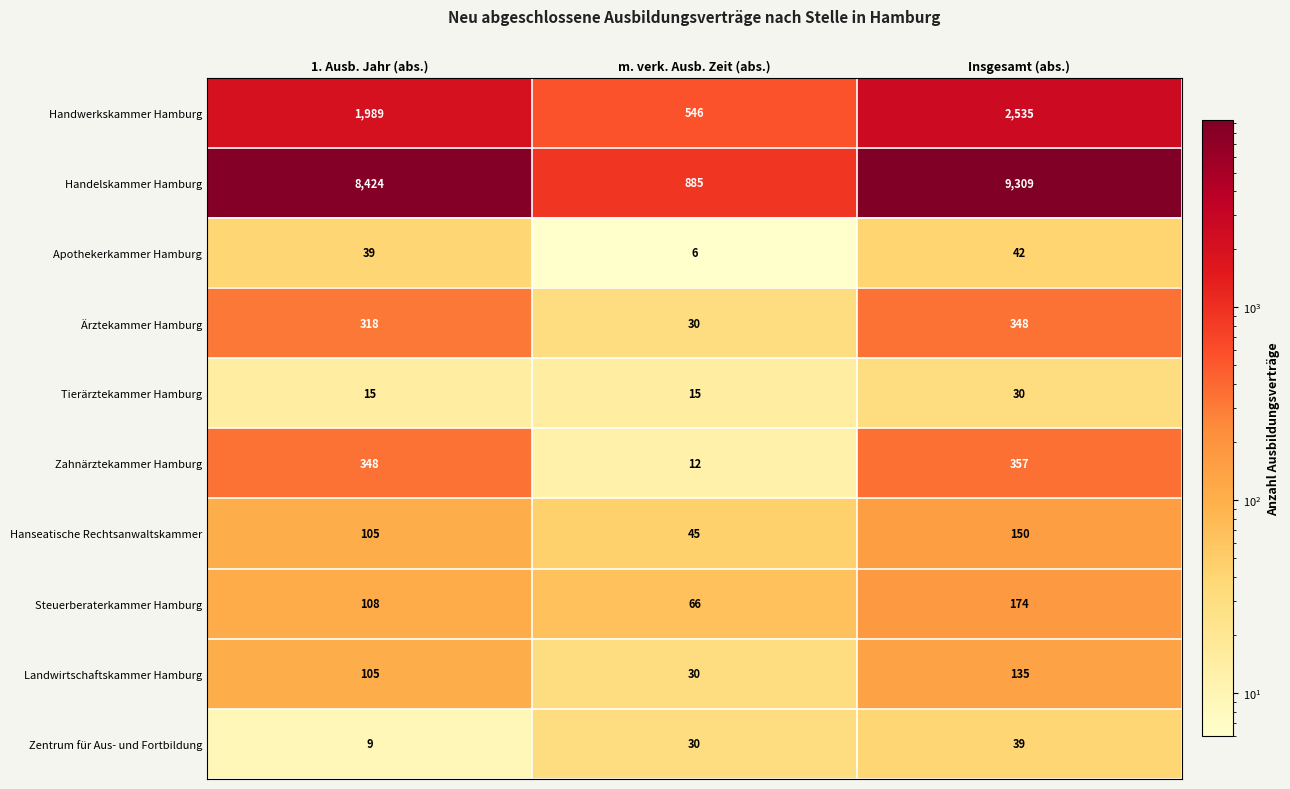

At how many categories does at least one series exceed 5794?

2